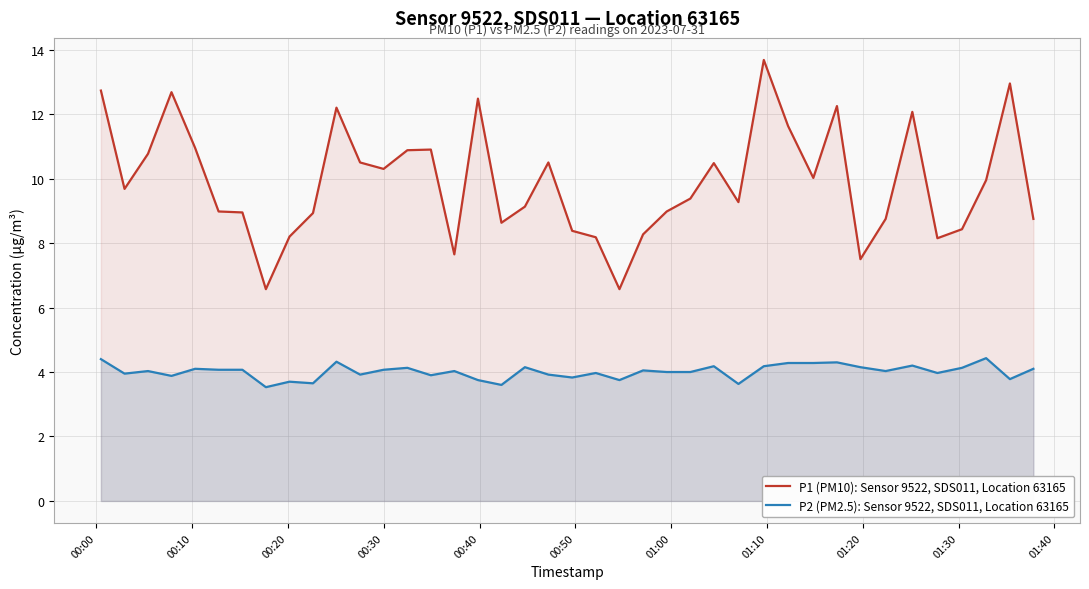

True or false: P2 (PM2.5): Sensor 9522, SDS011, Location 63165 and P1 (PM10): Sensor 9522, SDS011, Location 63165 intersect in this chart.

False